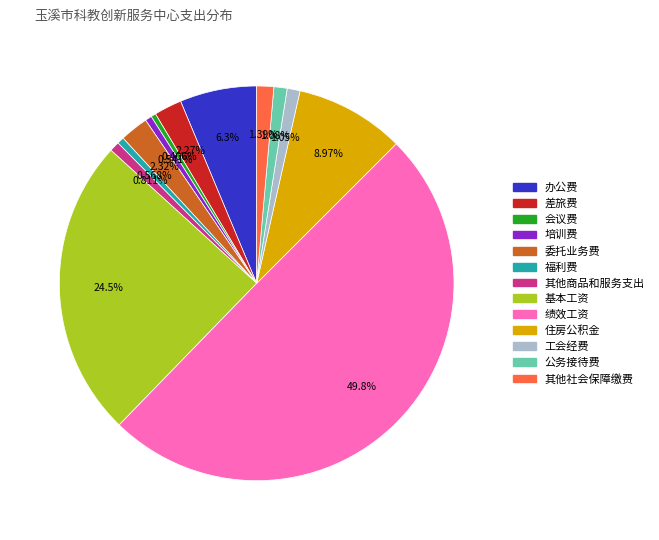

Which category has the biggest portion of the pie?

绩效工资